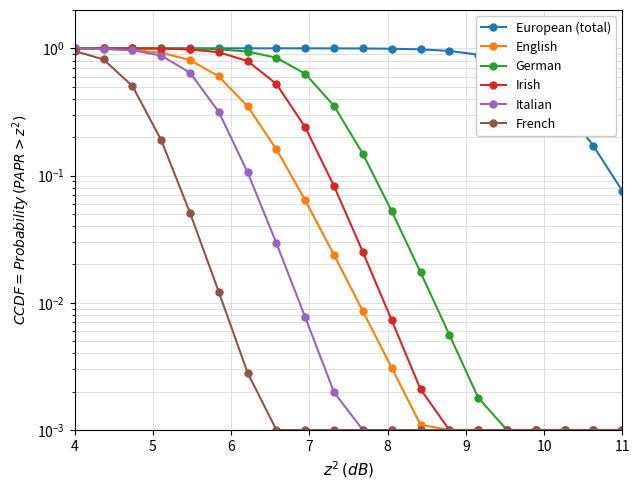

True or false: Irish and English intersect in this chart.

False